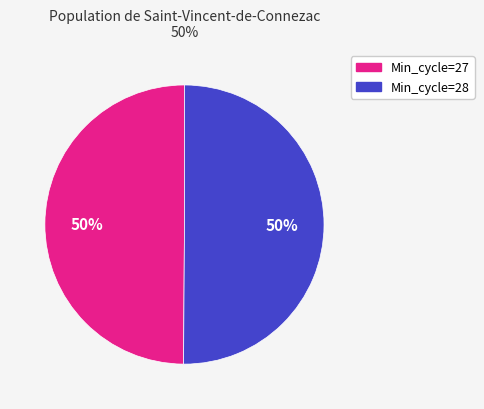

To the nearest percent, what percentage of the pie is Min_cycle=27?

50%